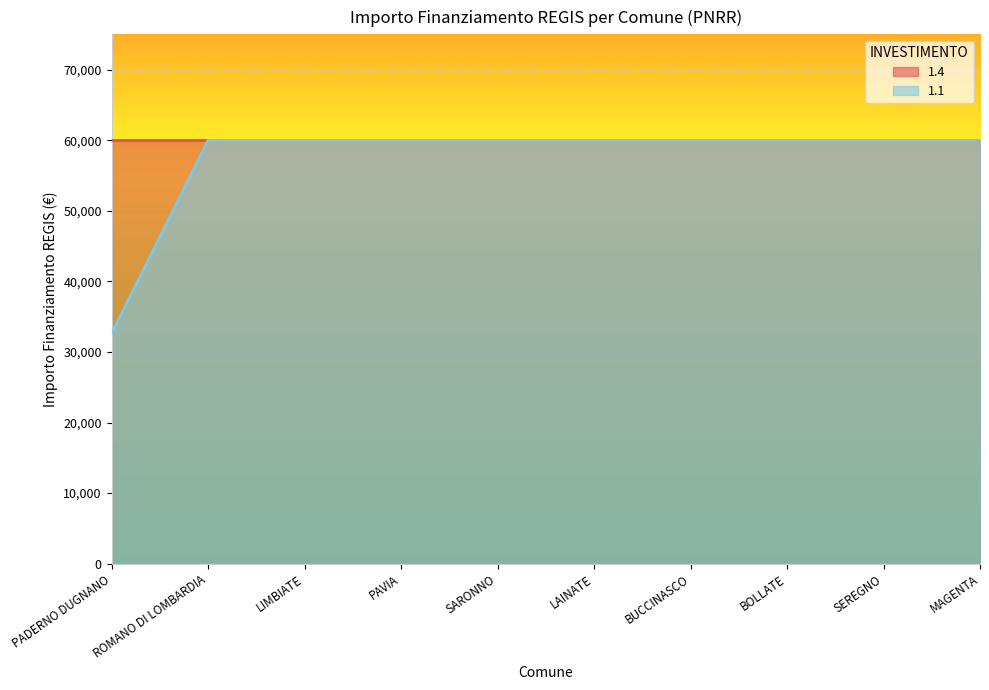

How many data points are less than 59966?

1